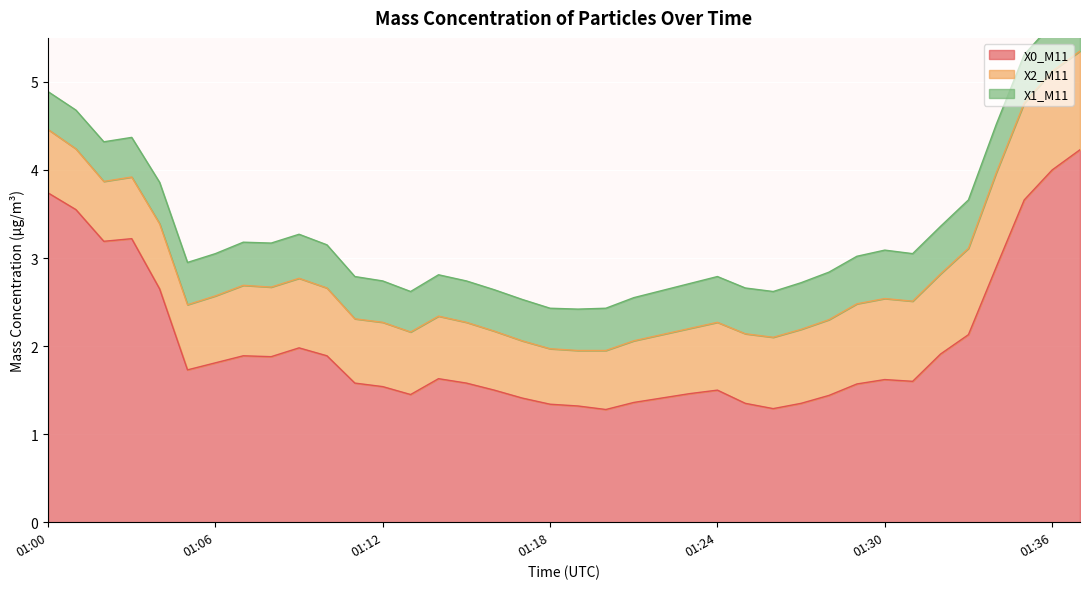

List the labels in order of X0_M11 value, smallest first.

01:20, 01:26, 01:19, 01:18, 01:25, 01:27, 01:21, 01:17, 01:22, 01:28, 01:13, 01:23, 01:16, 01:24, 01:12, 01:29, 01:11, 01:15, 01:31, 01:30, 01:14, 01:05, 01:06, 01:08, 01:07, 01:10, 01:32, 01:09, 01:33, 01:04, 01:34, 01:02, 01:03, 01:01, 01:35, 01:00, 01:36, 01:37